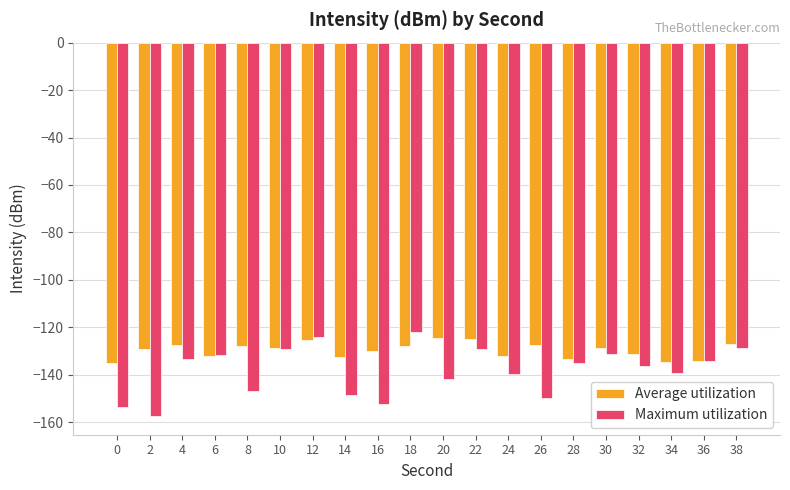

What is the difference between the Average utilization values at 14 and 2?

3.5